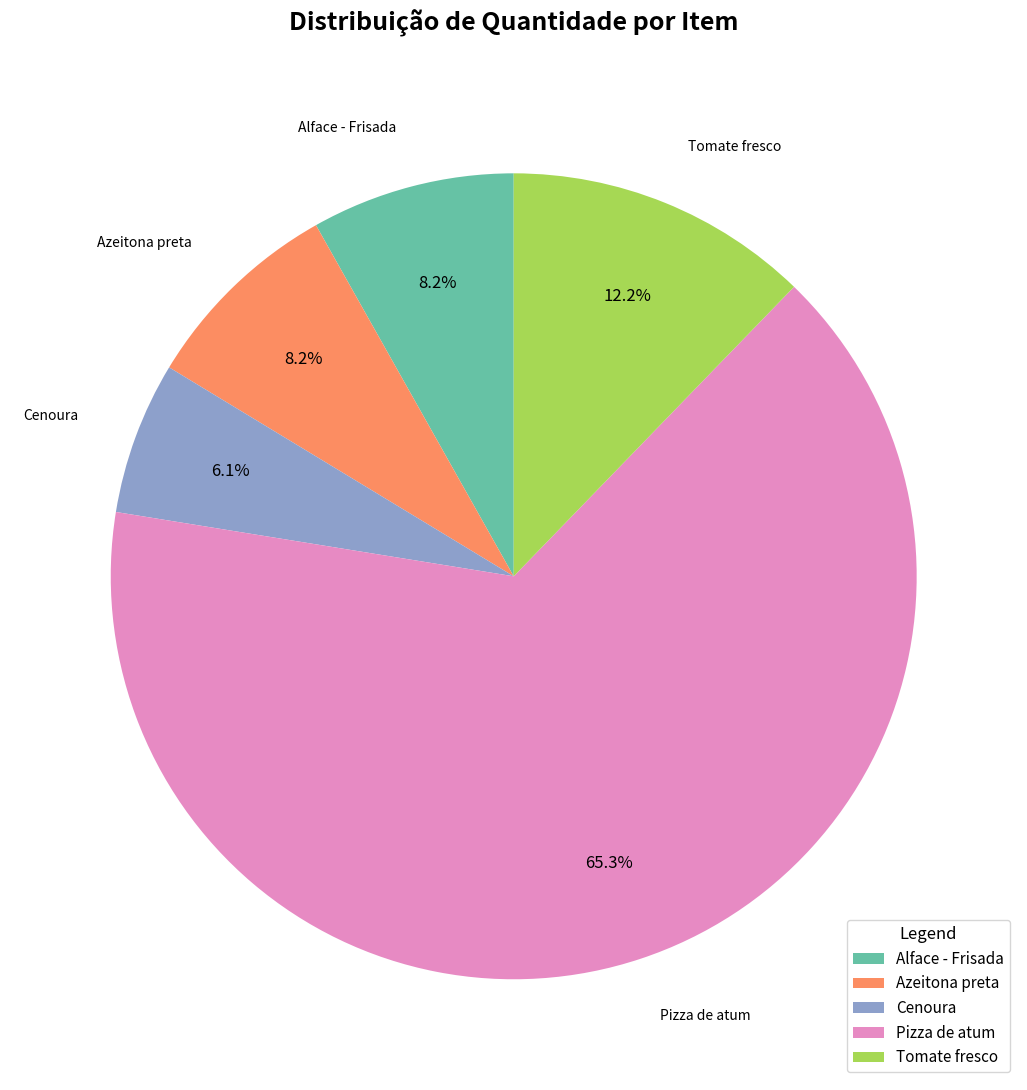

Does Pizza de atum represent more than half of the total?

Yes